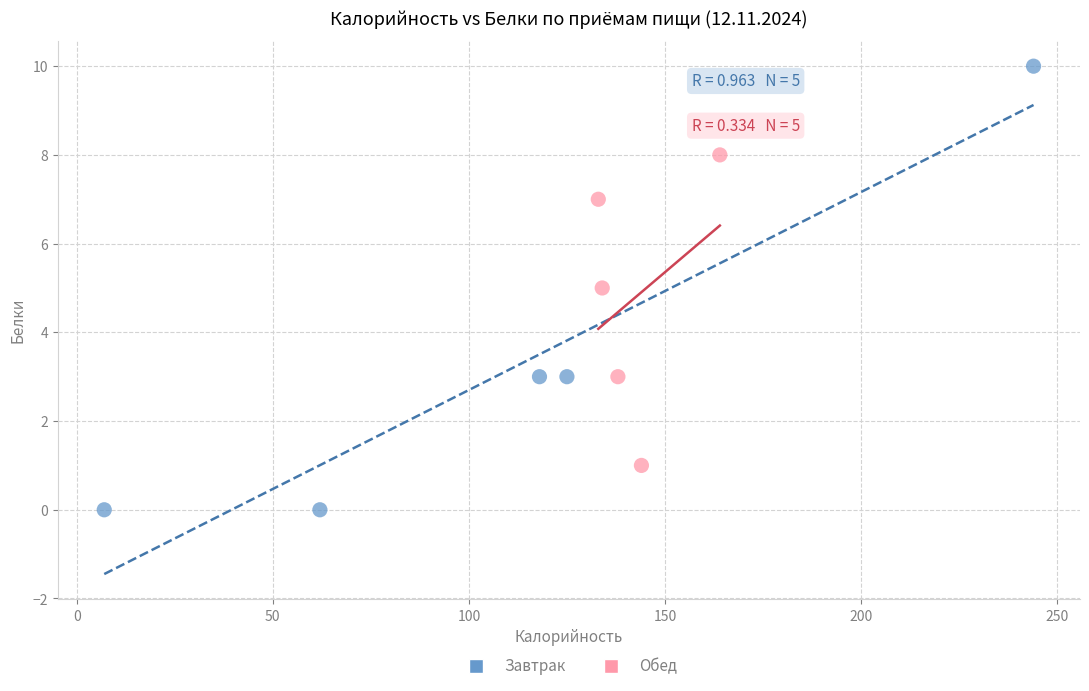

Which series reaches the minimum Y coordinate?

Завтрак